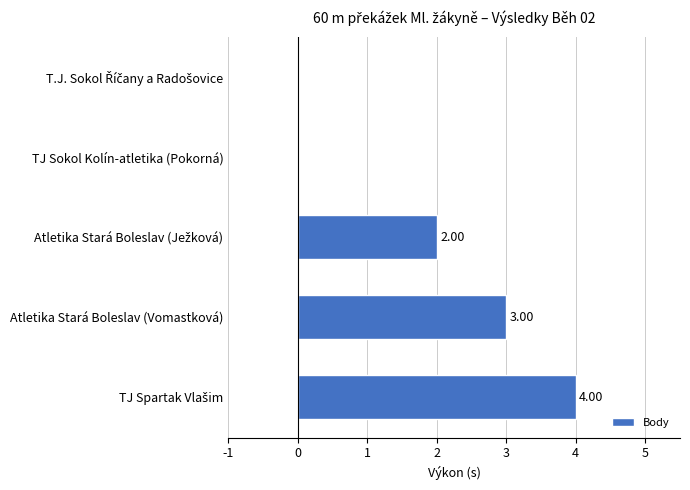

How many values are above zero?

3